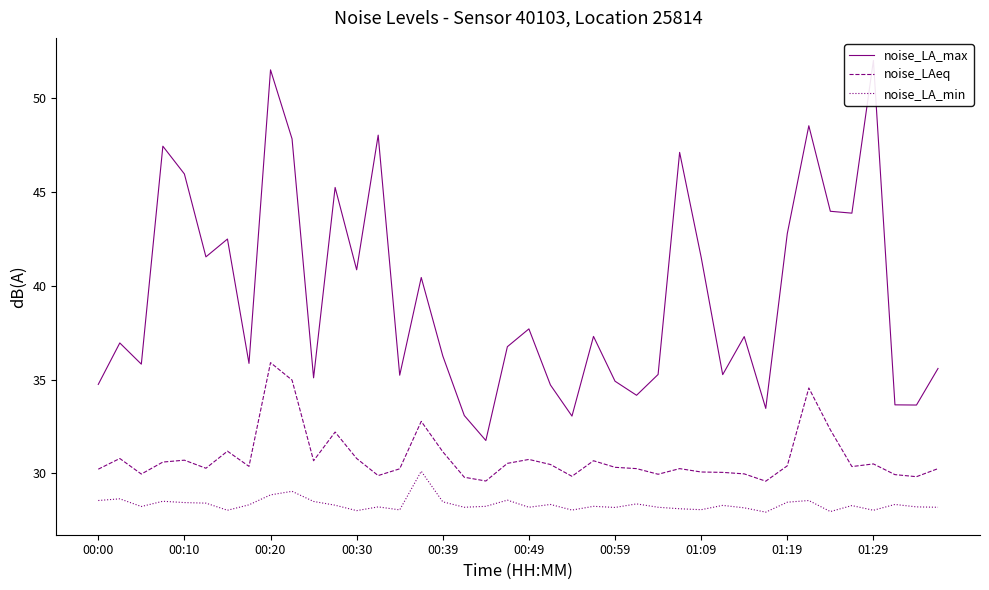

True or false: noise_LA_max and noise_LA_min intersect in this chart.

False